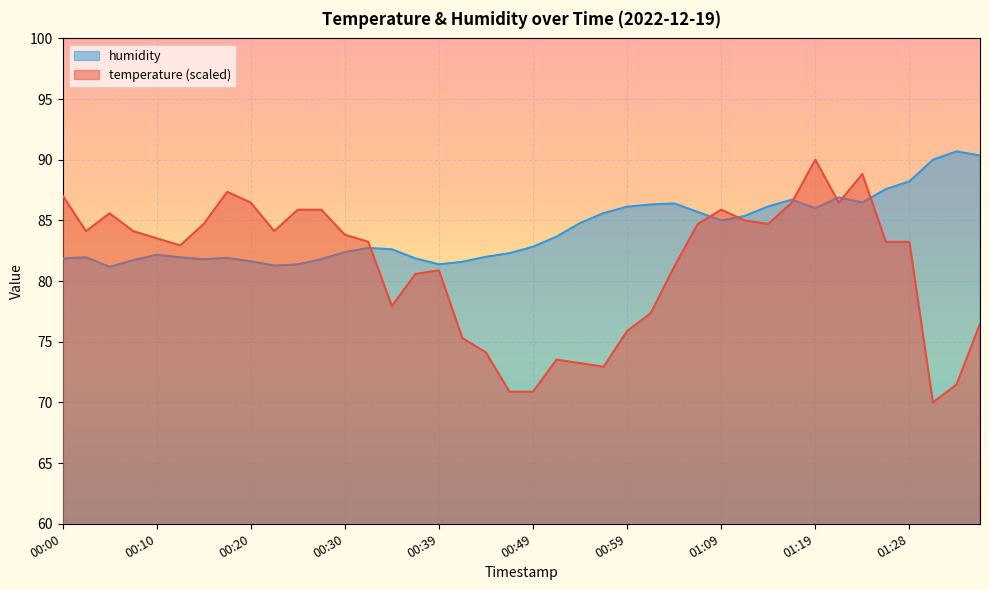

Reading left to right, list all the values displayed in this chart.

temperature: 87.1	84.1	85.6	84.1	83.5	82.9	84.7	87.4	86.5	84.1	85.9	85.9	83.8	83.2	77.9	80.6	80.9	75.3	74.1	70.9	70.9	73.5	73.2	72.9	75.9	77.4	81.2	84.7	85.9	85.0	84.7	86.5	90.0	86.5	88.8	83.2	83.2	70.0	71.5	76.5
humidity: 81.9	82.0	81.2	81.7	82.2	82.0	81.8	81.9	81.6	81.3	81.4	81.8	82.4	82.7	82.6	81.9	81.4	81.6	82.0	82.3	82.8	83.7	84.8	85.6	86.1	86.3	86.4	85.7	85.0	85.4	86.2	86.7	86.0	86.9	86.5	87.6	88.2	90.0	90.7	90.3